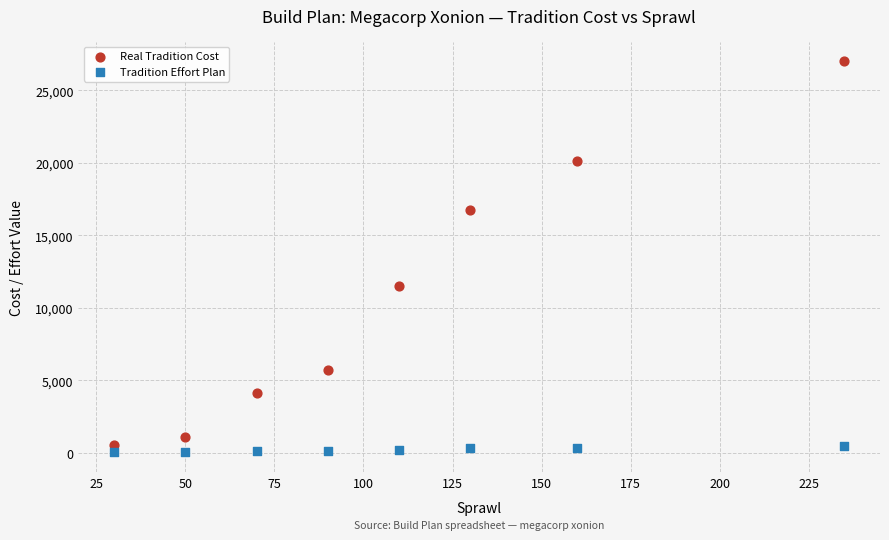

What is the X range (max minus min) for the scatter plot?

205.0